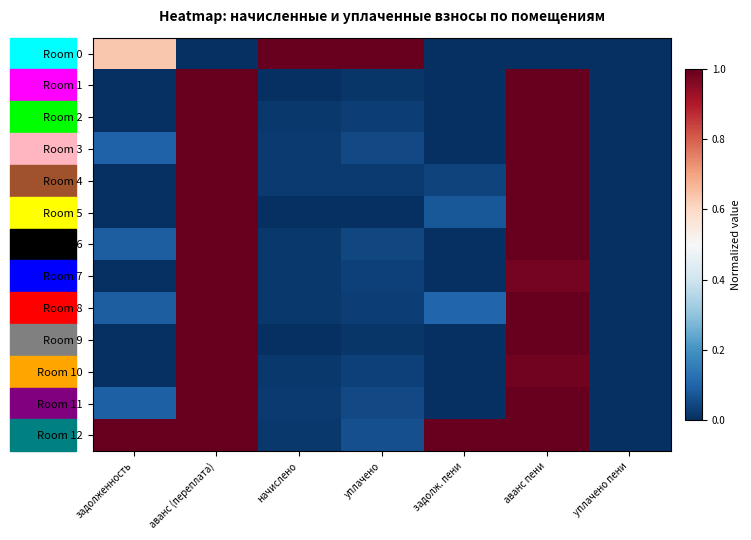

At which category does the chart reach its peak across all series?

начислено